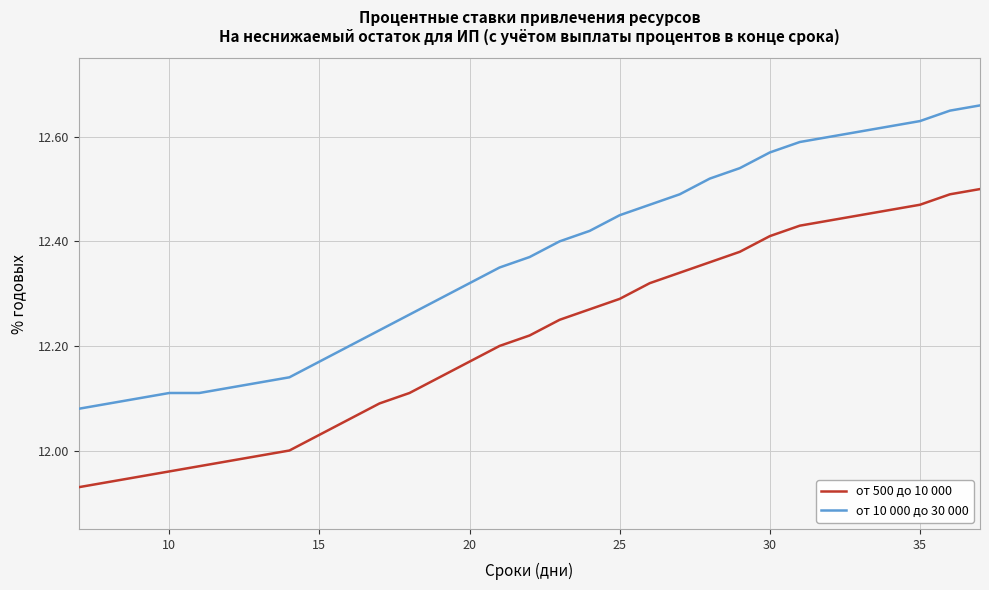

Which series has the largest total across all categories?

от 10 000 до 30 000